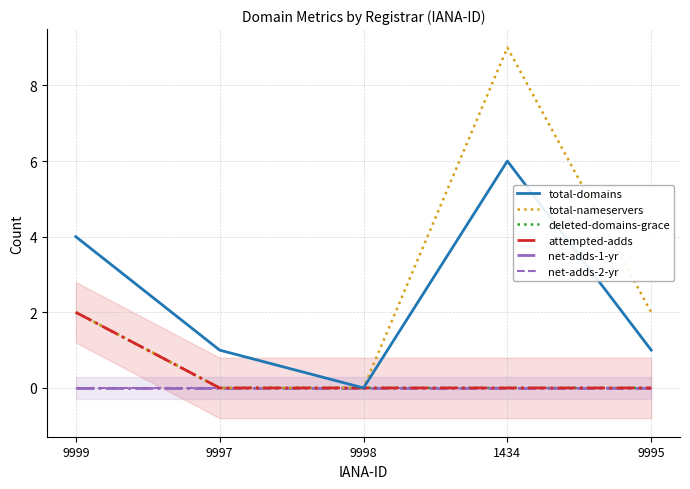

True or false: attempted-adds and net-adds-1-yr cross at least once.

False